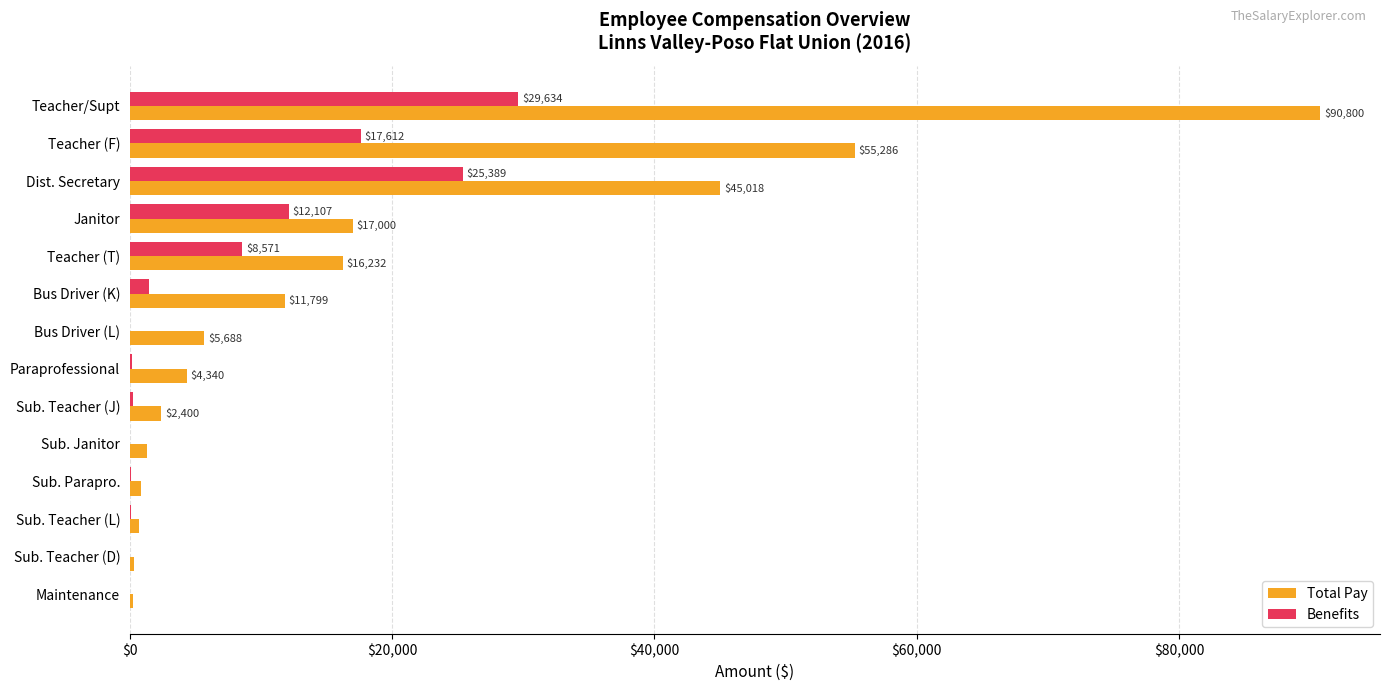

The Benefits series shows 35.9 at Sub. Teacher (D). True or false?

True